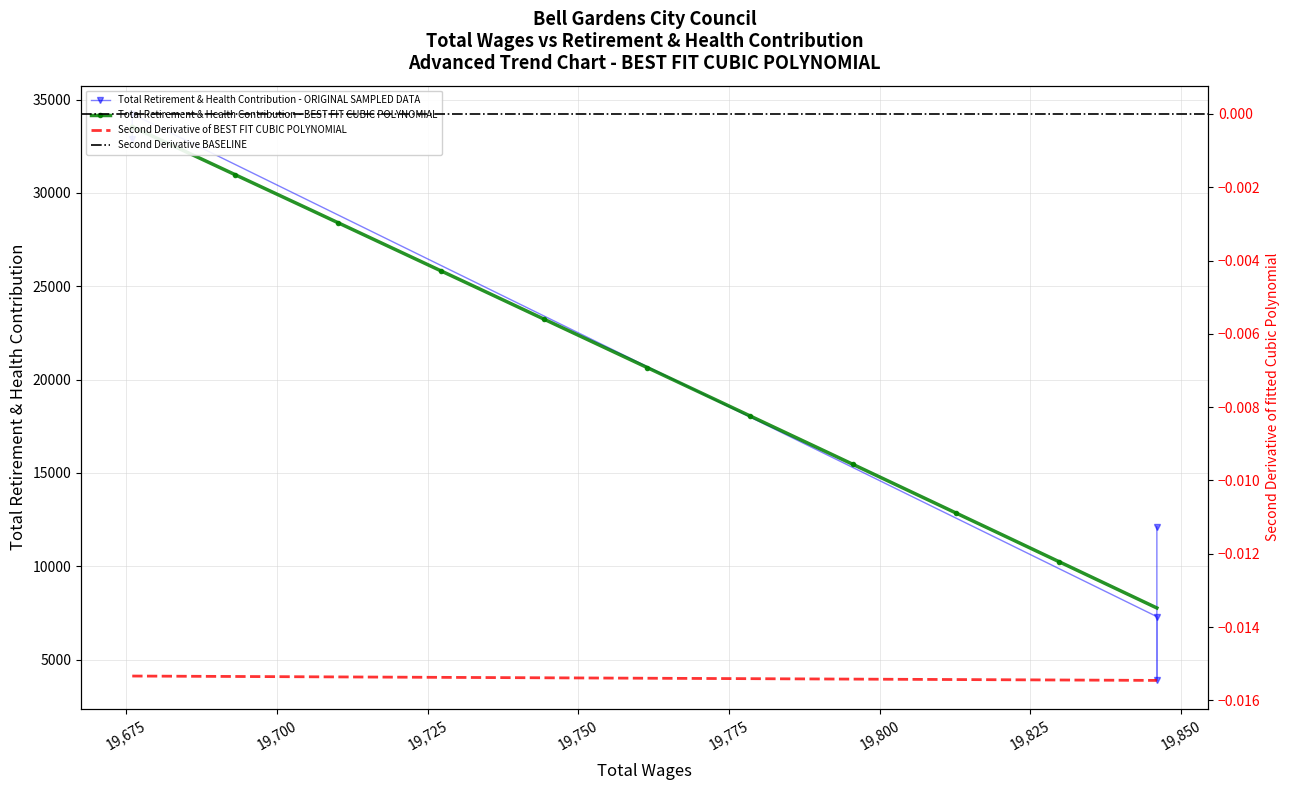

How many points are lower than both their immediate neighbors (excluding endpoints)?

1